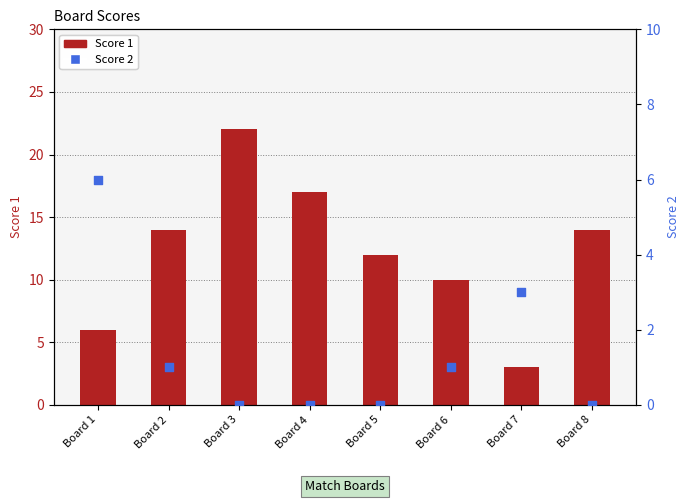

Which series has the largest total across all categories?

Score 1